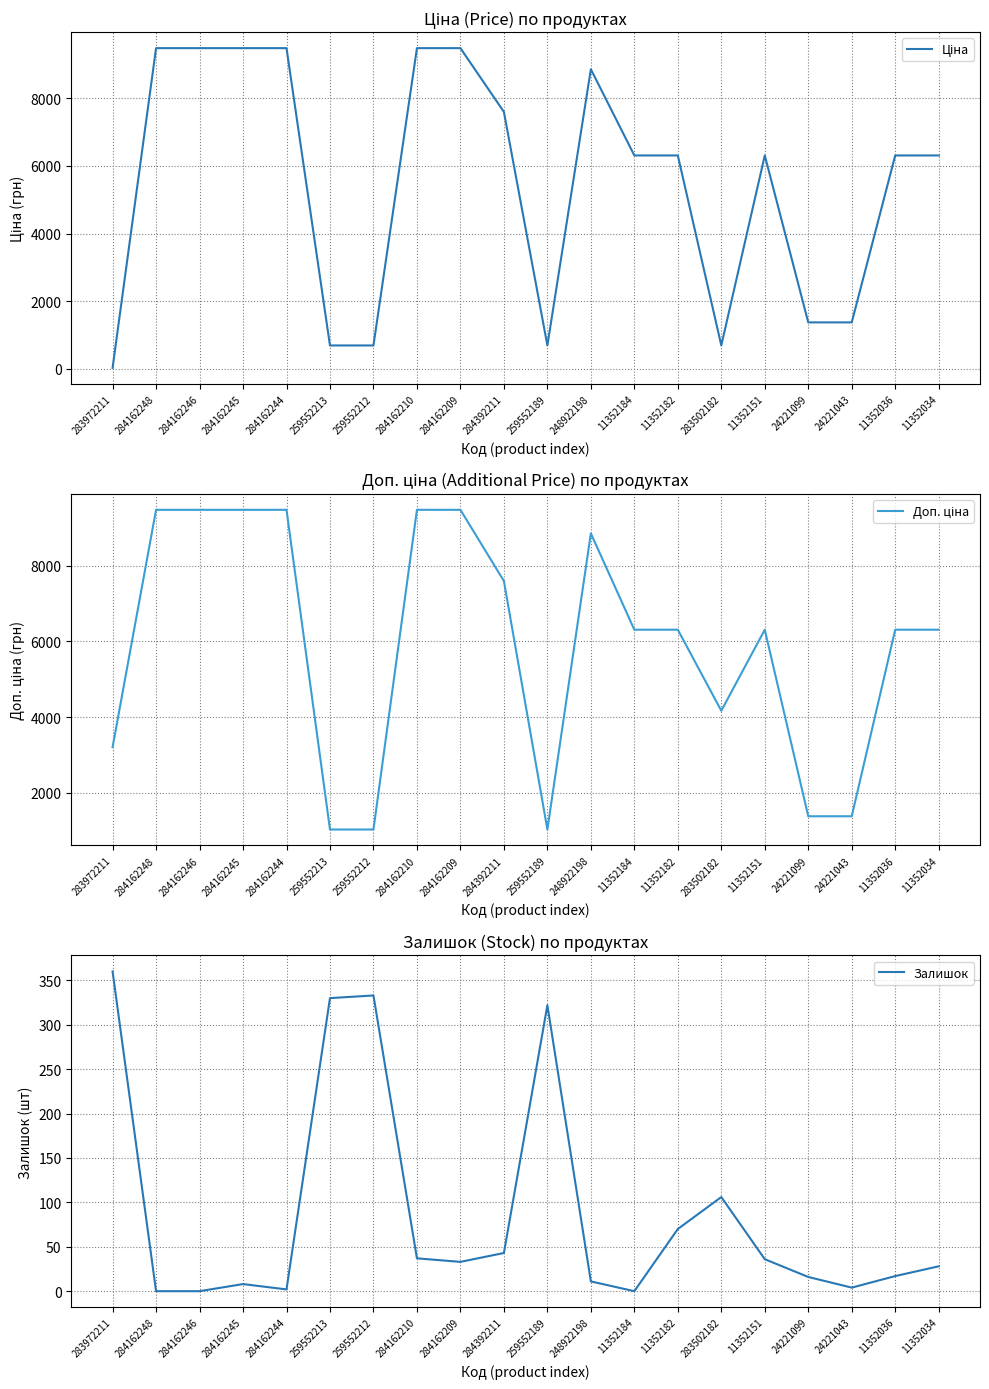

Where does the Доп. ціна series first go above 6308?

284162248